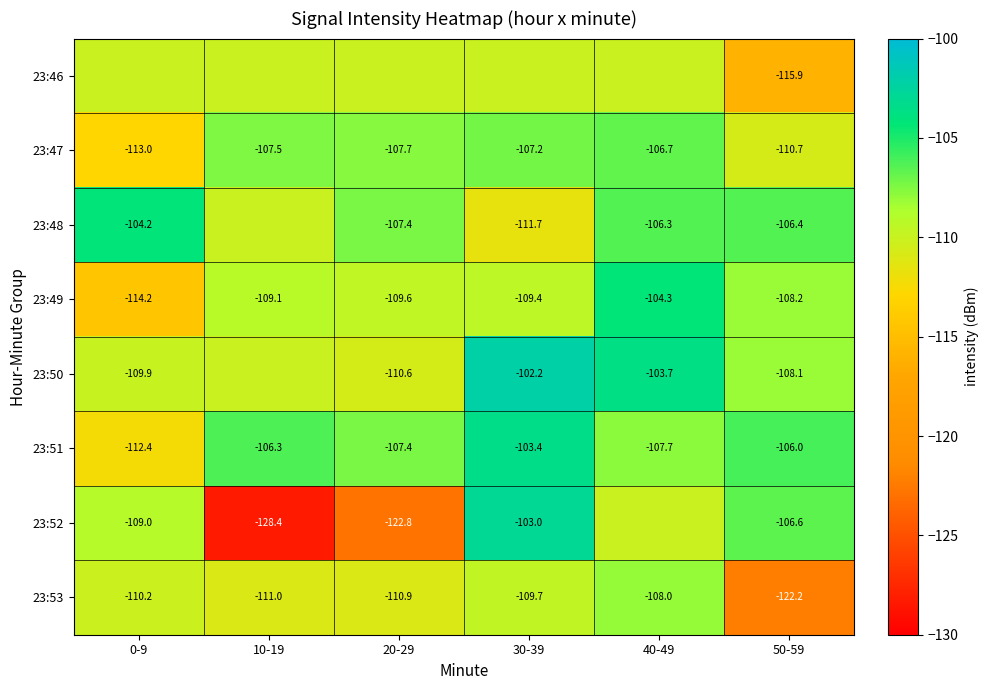

The value of 23:50 at 20-29 is -63.5. True or false?

False